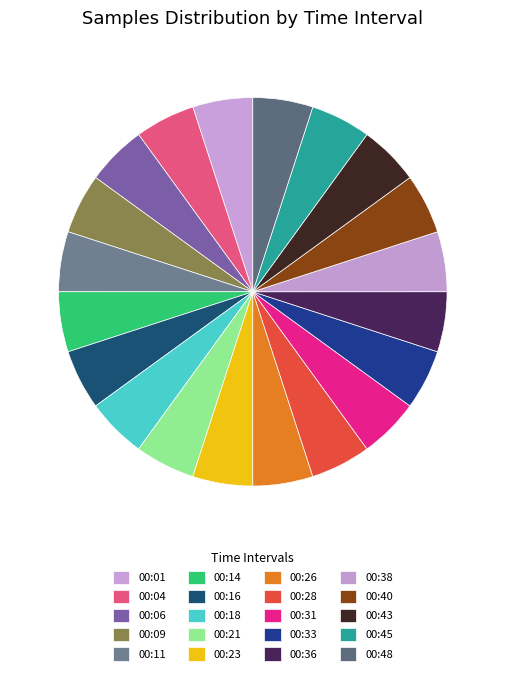

Does any single category account for the majority?

No